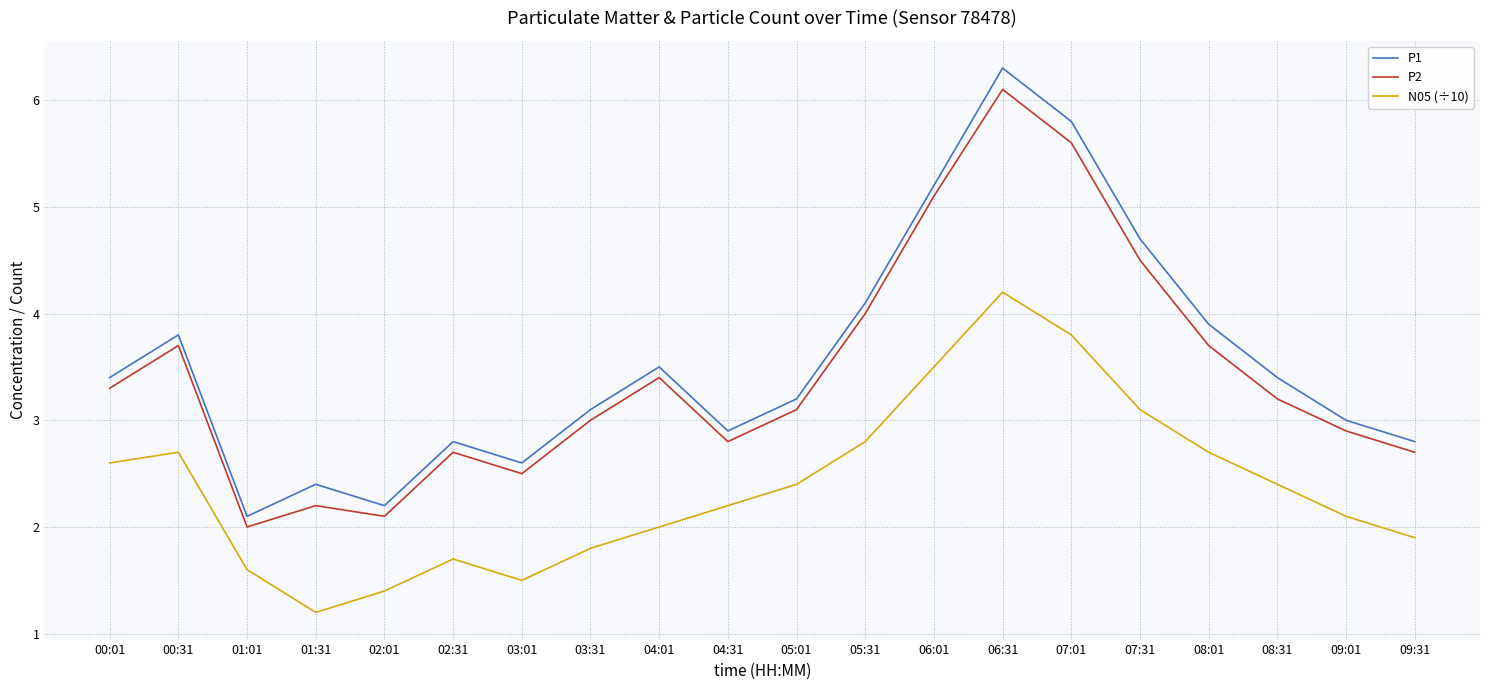

At 00:31, list the series in order from smallest to largest.

N05 (÷10), P2, P1